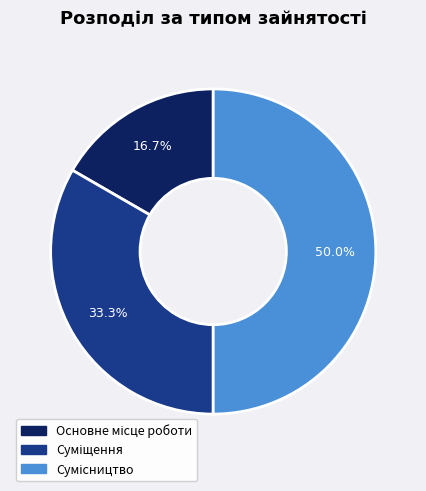

Count the number of slices in the pie.

3